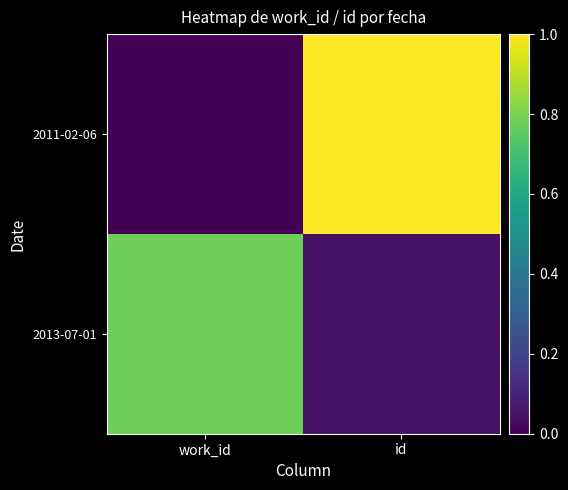

Which series has the largest range (max minus min)?

2011-02-06